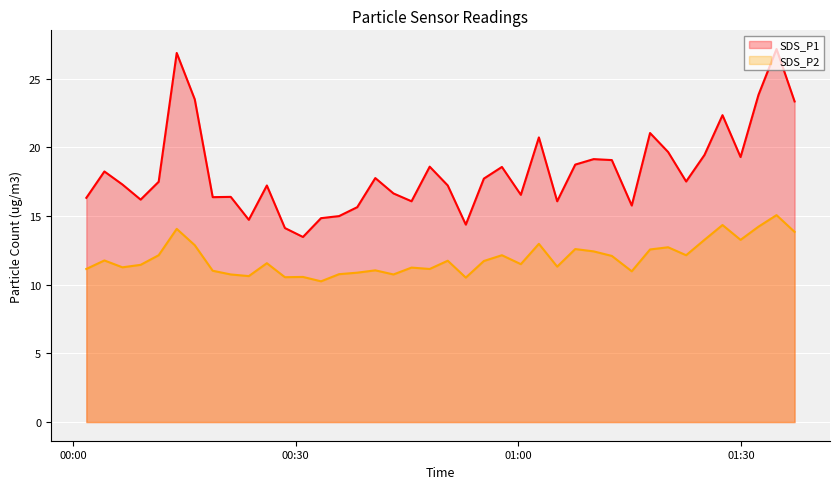

How many lines are shown in the chart?

2